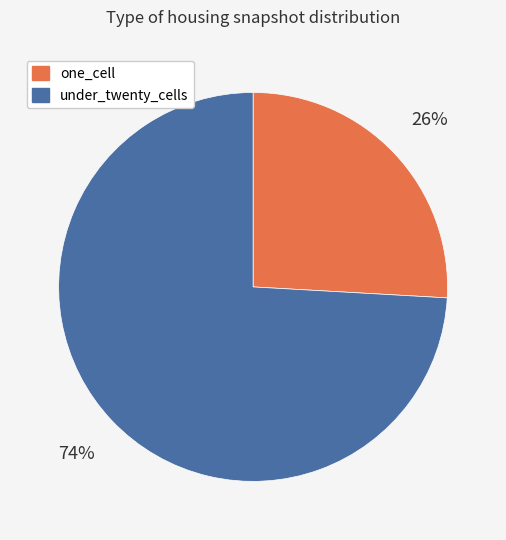

What percentage is the one_cell slice, to the nearest percent?

26%